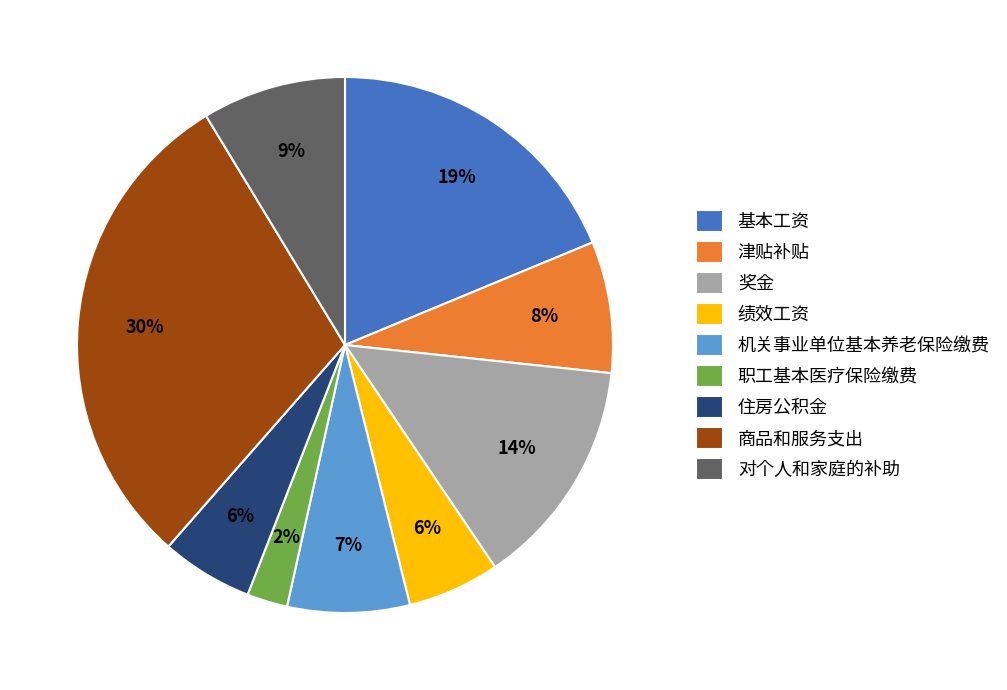

Does 绩效工资 account for over 50% of the chart?

No